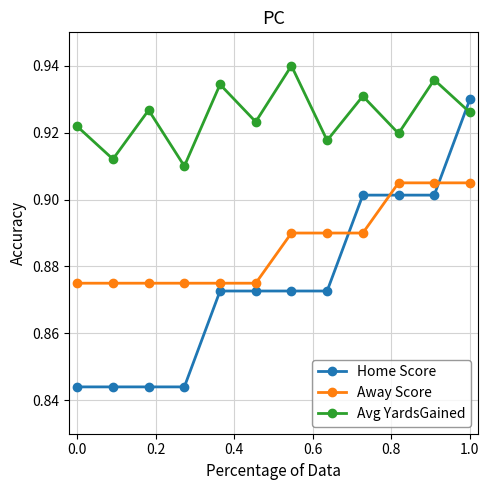

In Avg YardsGained, how many points are lower than both neighbors (excluding endpoints)?

5